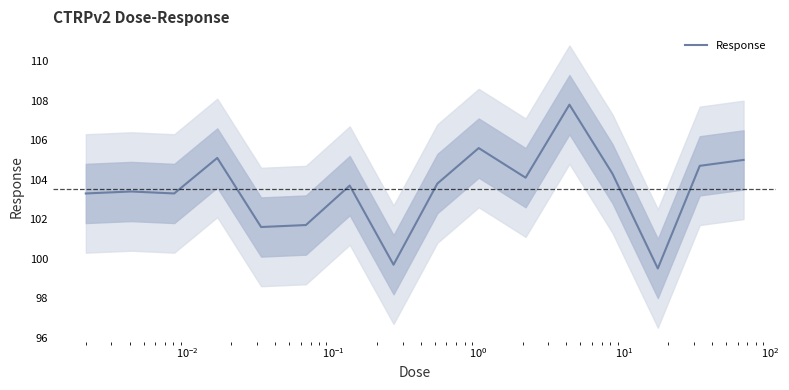

Count the number of categories in the chart.

16